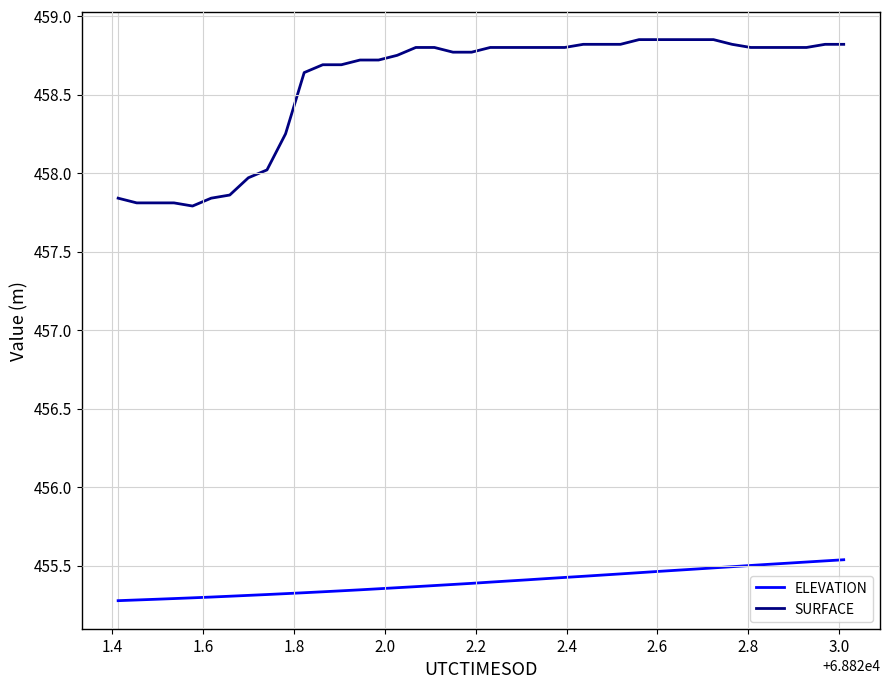

True or false: SURFACE and ELEVATION intersect in this chart.

False